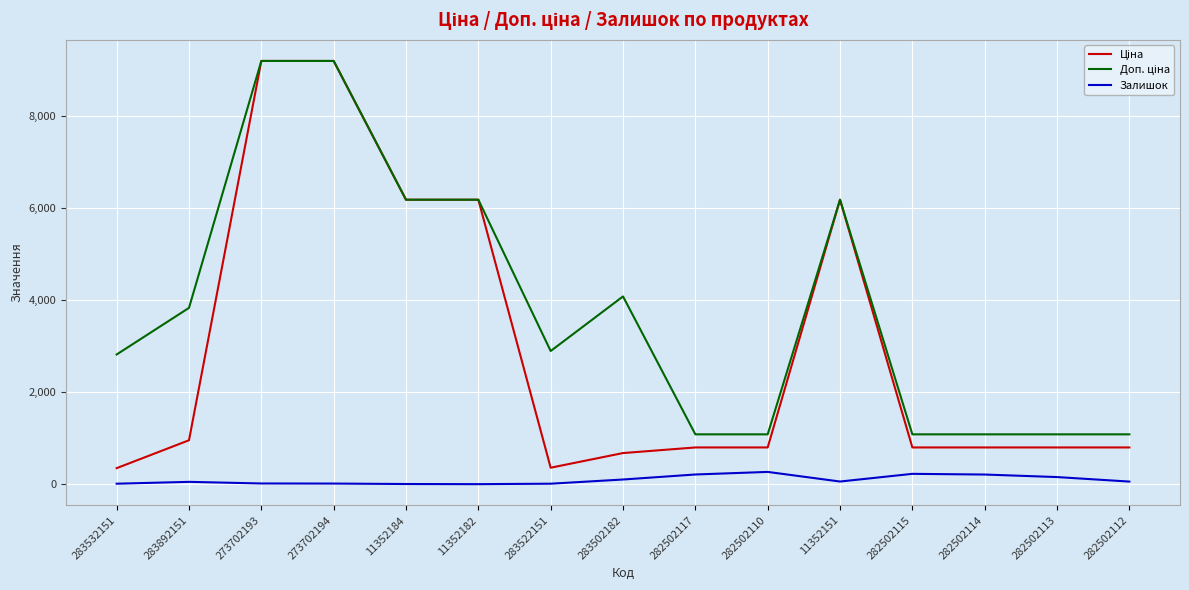

What is the maximum value shown in the chart?

9196.3